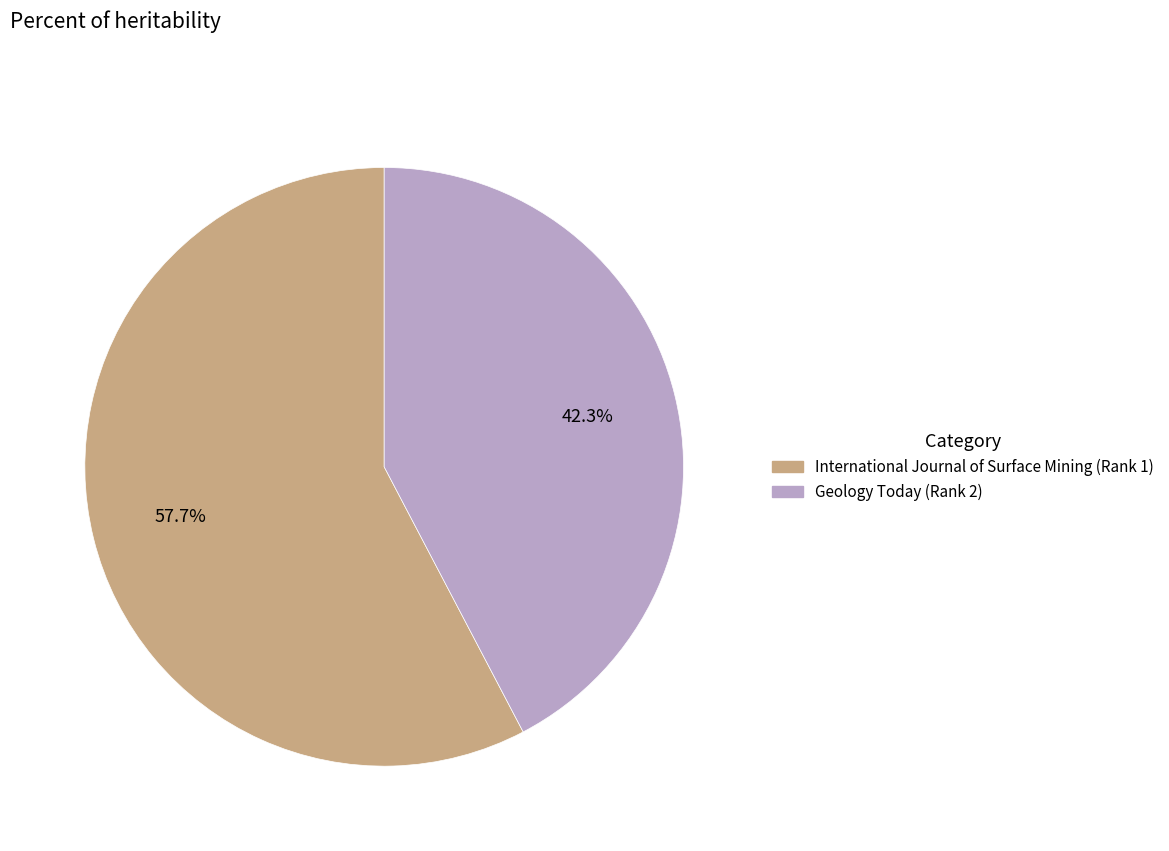

Is there a majority slice in this chart?

Yes